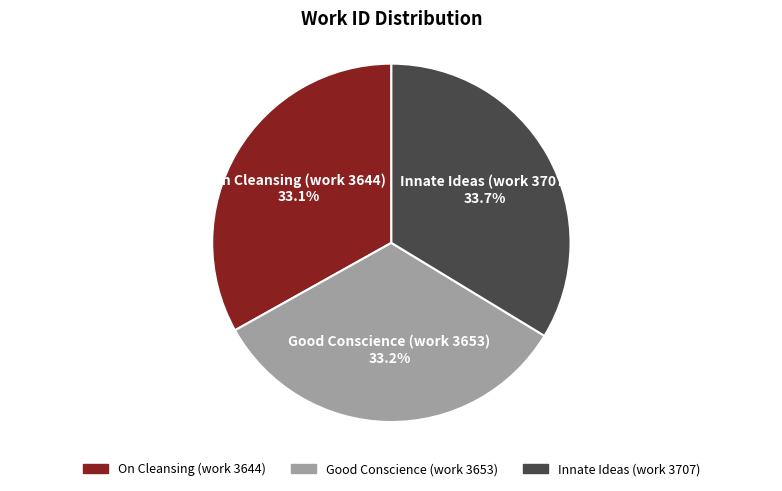

What is the ratio of the value at On Cleansing (work 3644) to the value at Good Conscience (work 3653)?

1.0